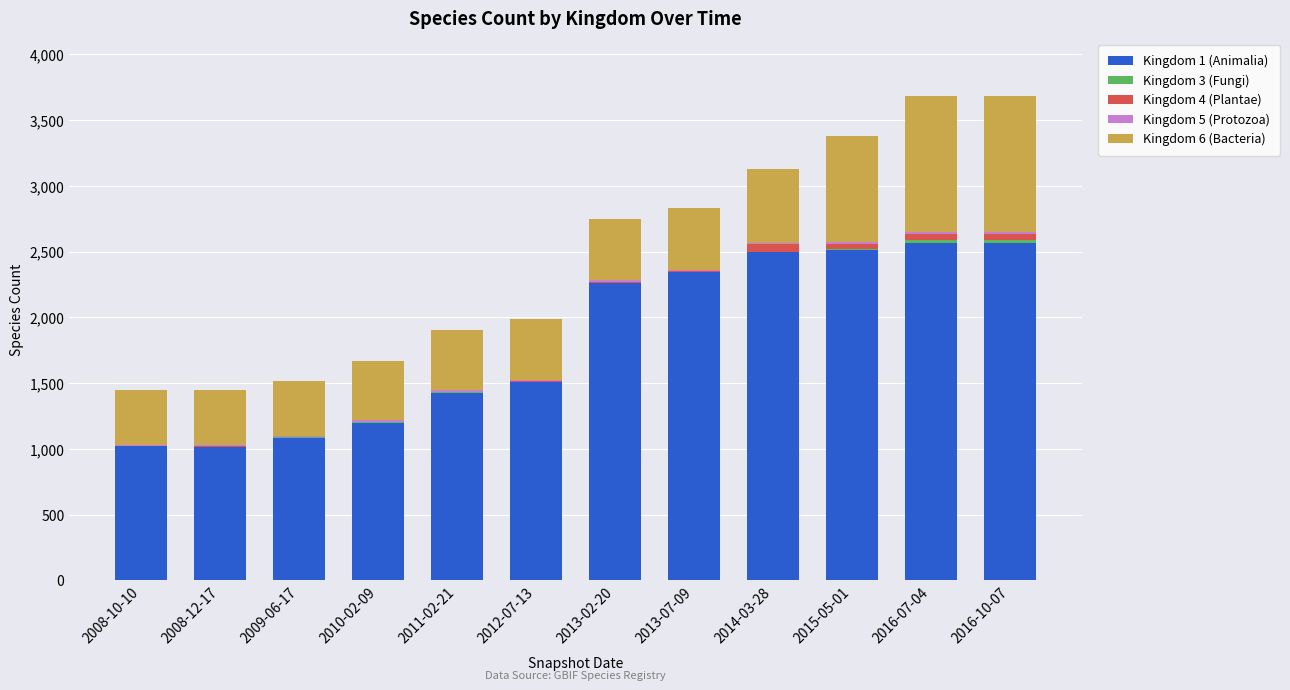

The value of Kingdom 1 (Animalia) at 2009-06-17 is 1086. True or false?

True